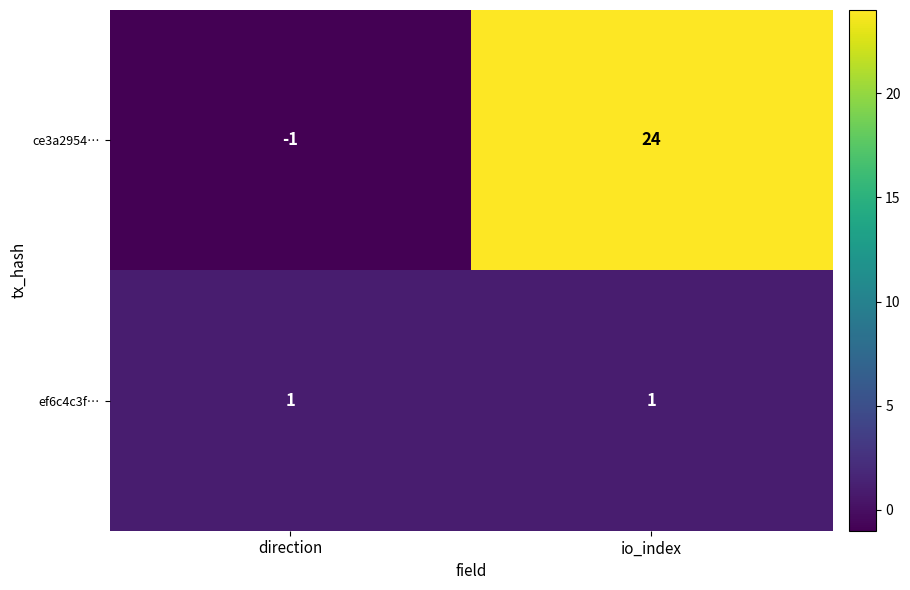

Which series has the largest total across all categories?

ce3a2954…